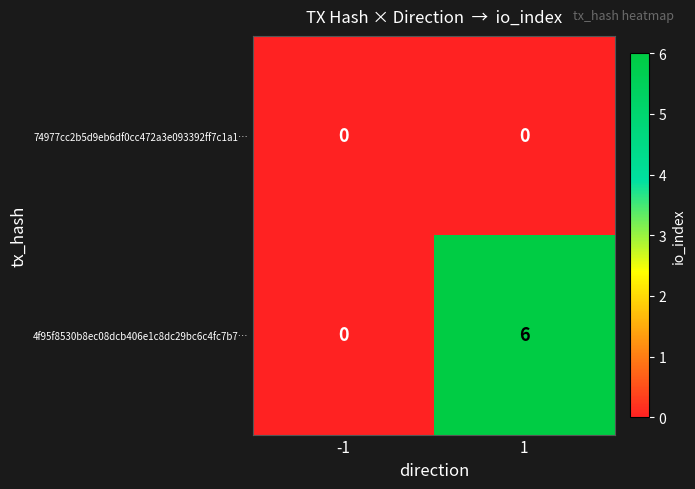

The value of 4f95f8530b8ec08dcb406e1c8dc29bc6c4fc7b7… at -1 is -4. True or false?

False